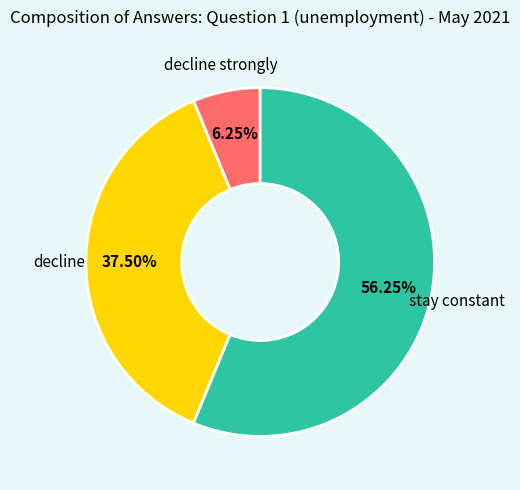

Is there a majority slice in this chart?

Yes